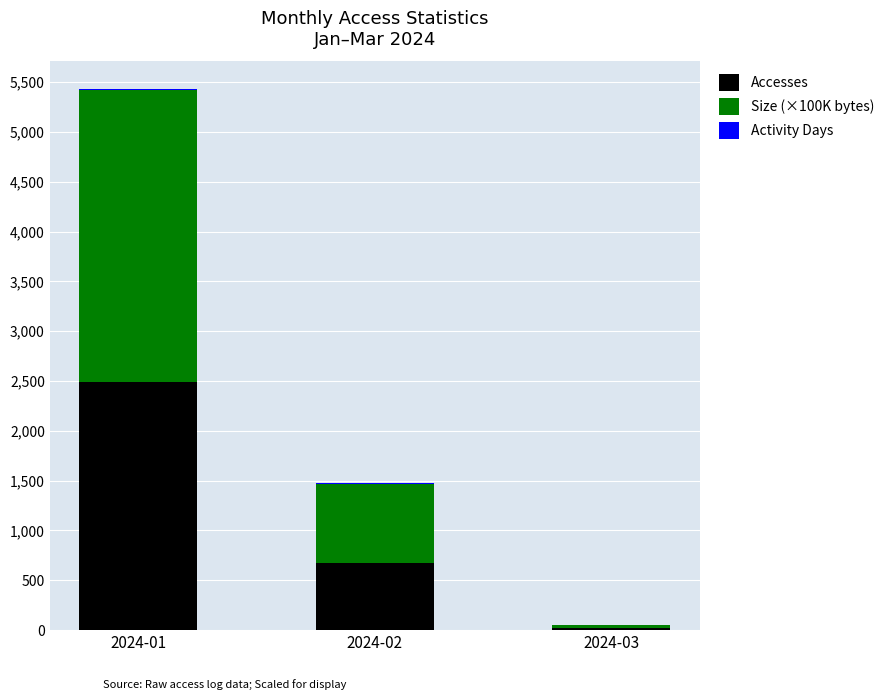

At which category is the sum across all series the highest?

2024-01